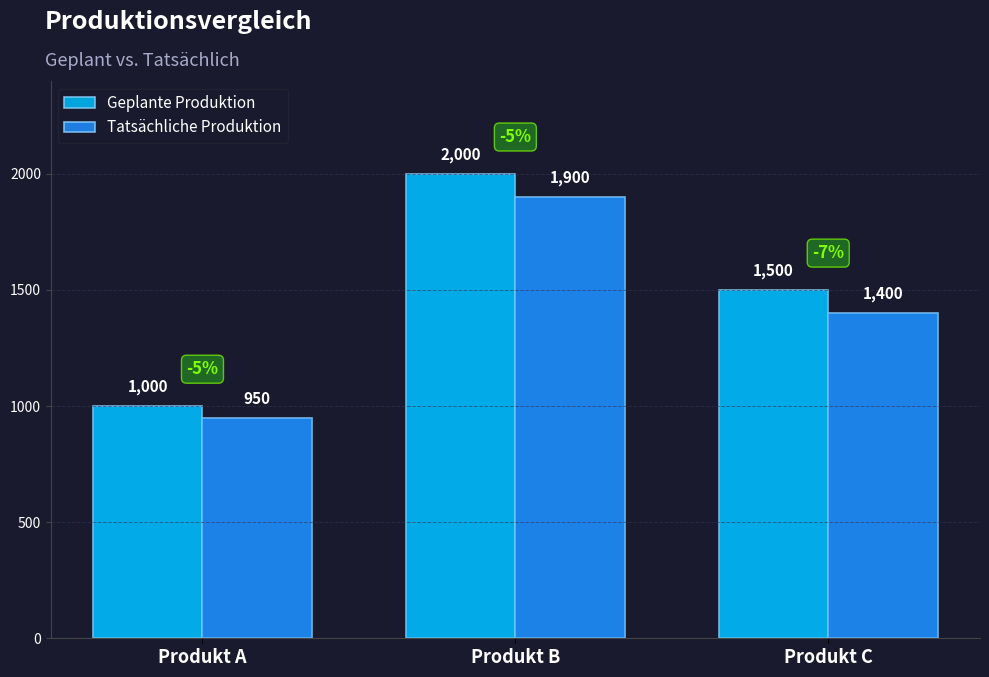

Does the chart contain stacked bars?

No